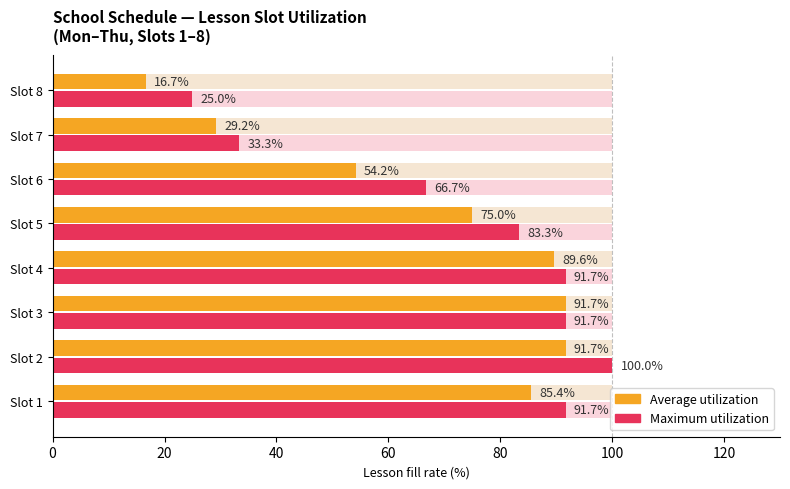

Reading right to left, extract all data points from this chart.

Average utilization: 16.7	29.2	54.2	75.0	89.6	91.7	91.7	85.4
Maximum utilization: 25.0	33.3	66.7	83.3	91.7	91.7	100.0	91.7